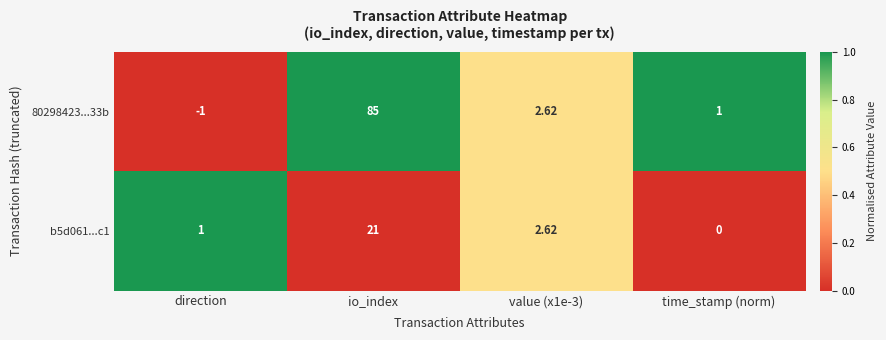

At which label does 80298423...33b first exceed 2?

io_index